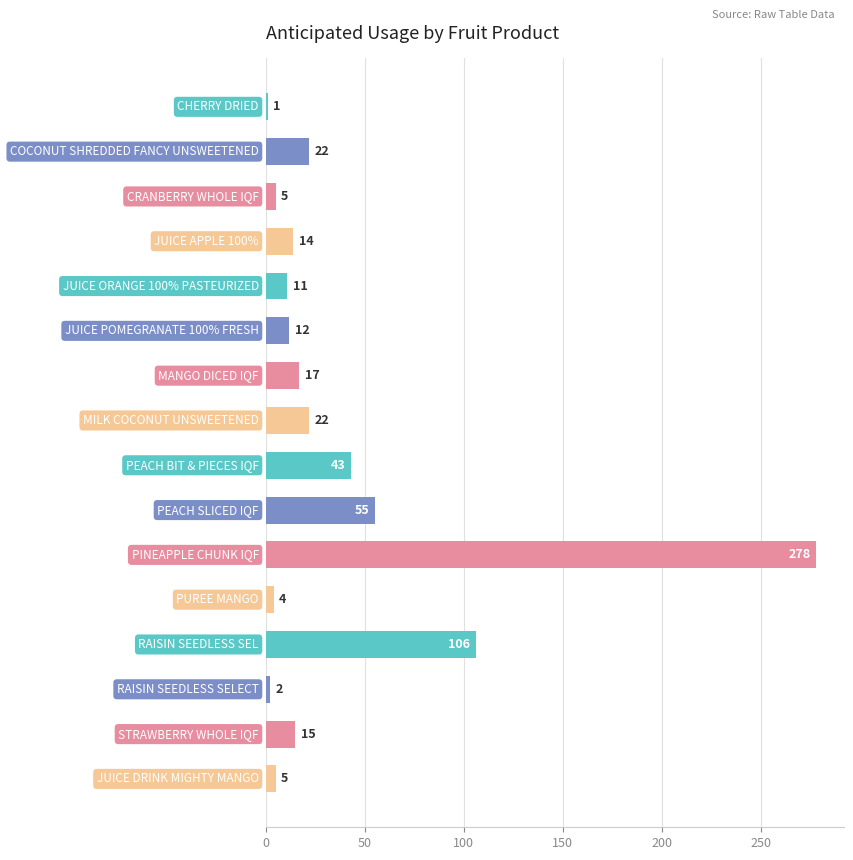

What is the value of the 5th bar from the top?

11